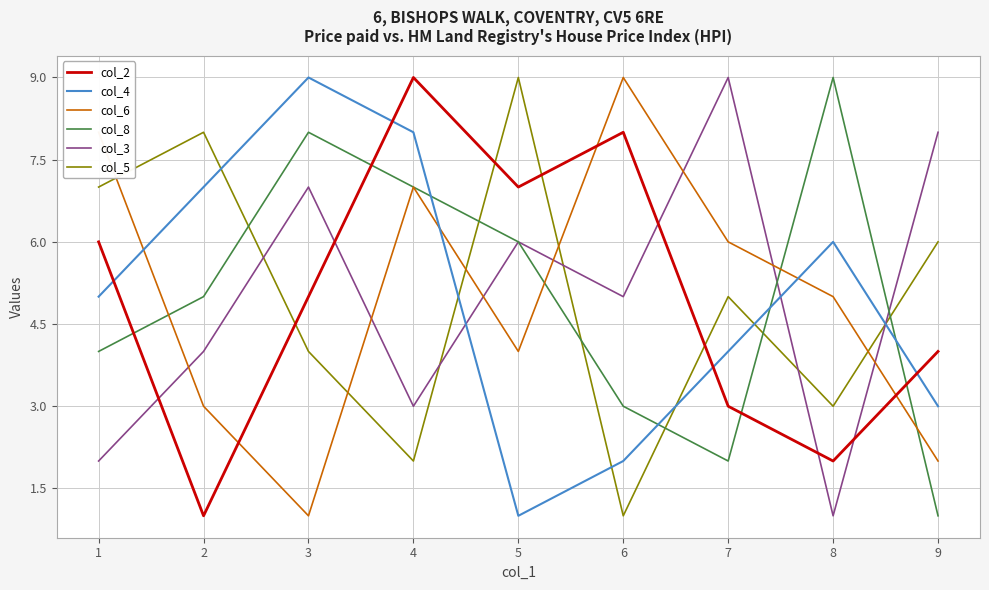

Is it true that col_6 equals 2 at 1?

False